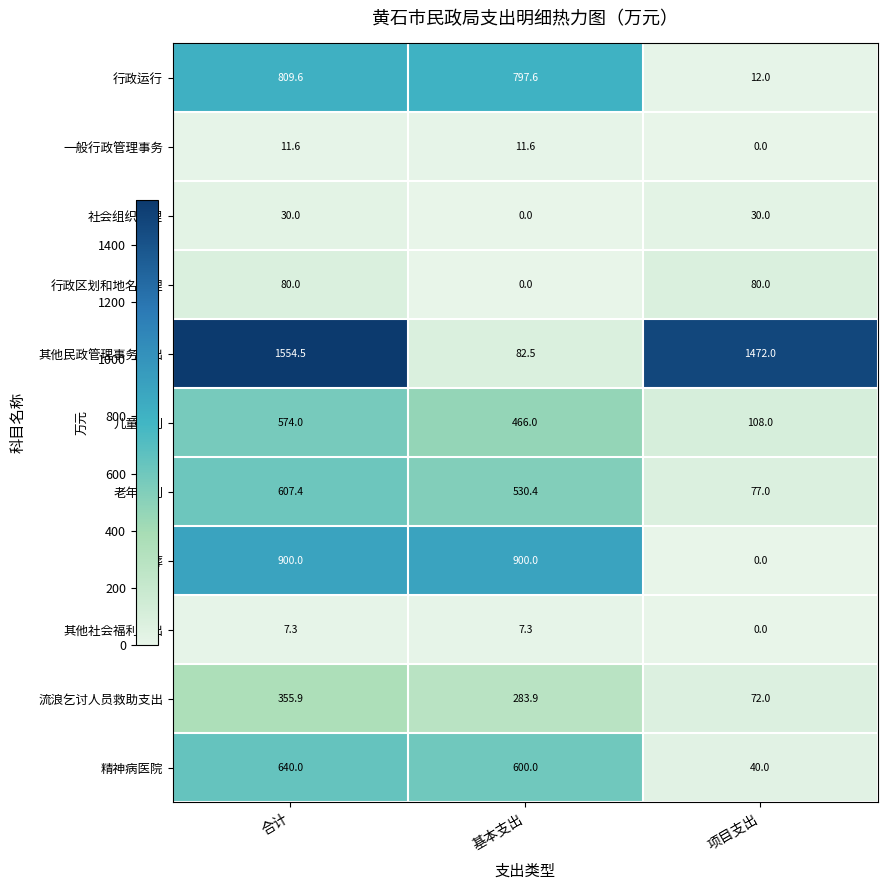

What is the highest value of the 精神病医院 series?

640.0